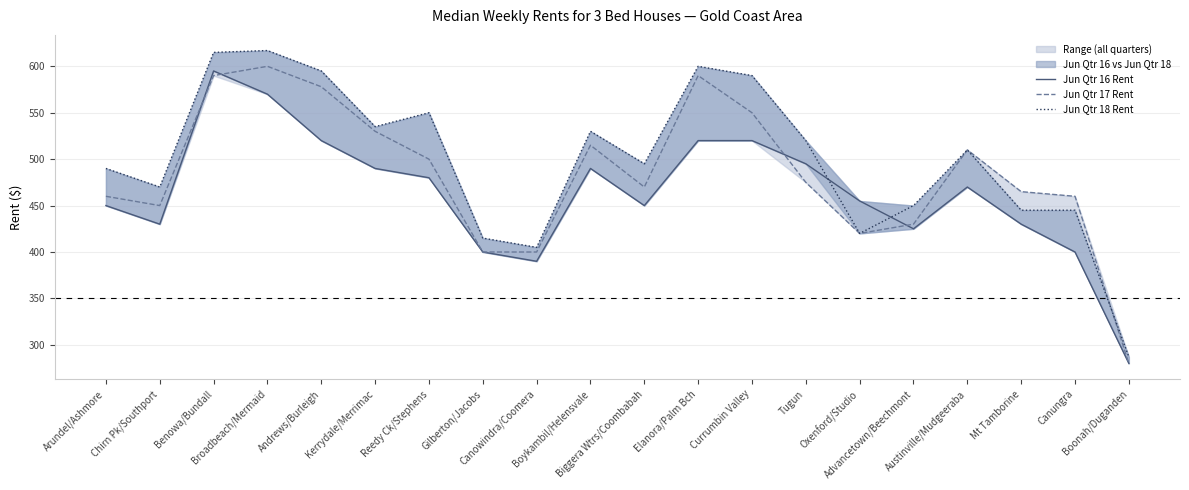

What is the total value across all series at Arundel/Ashmore?

1400